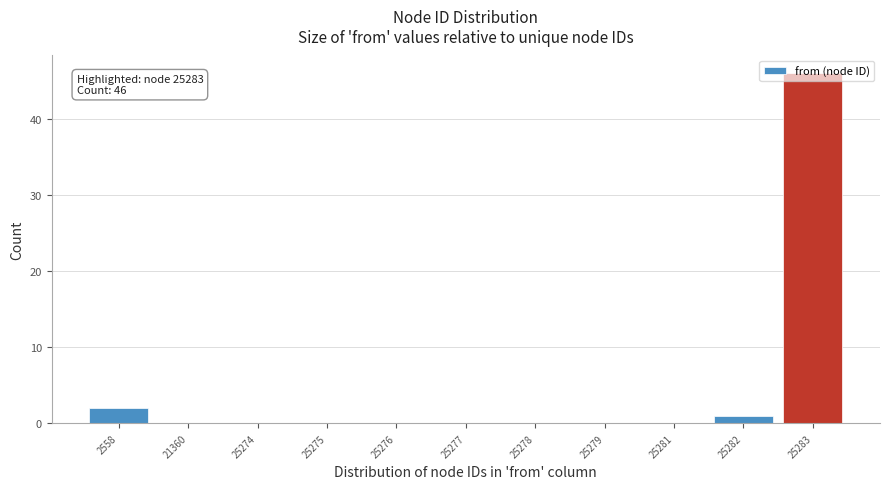

What is the sum of all values?

49